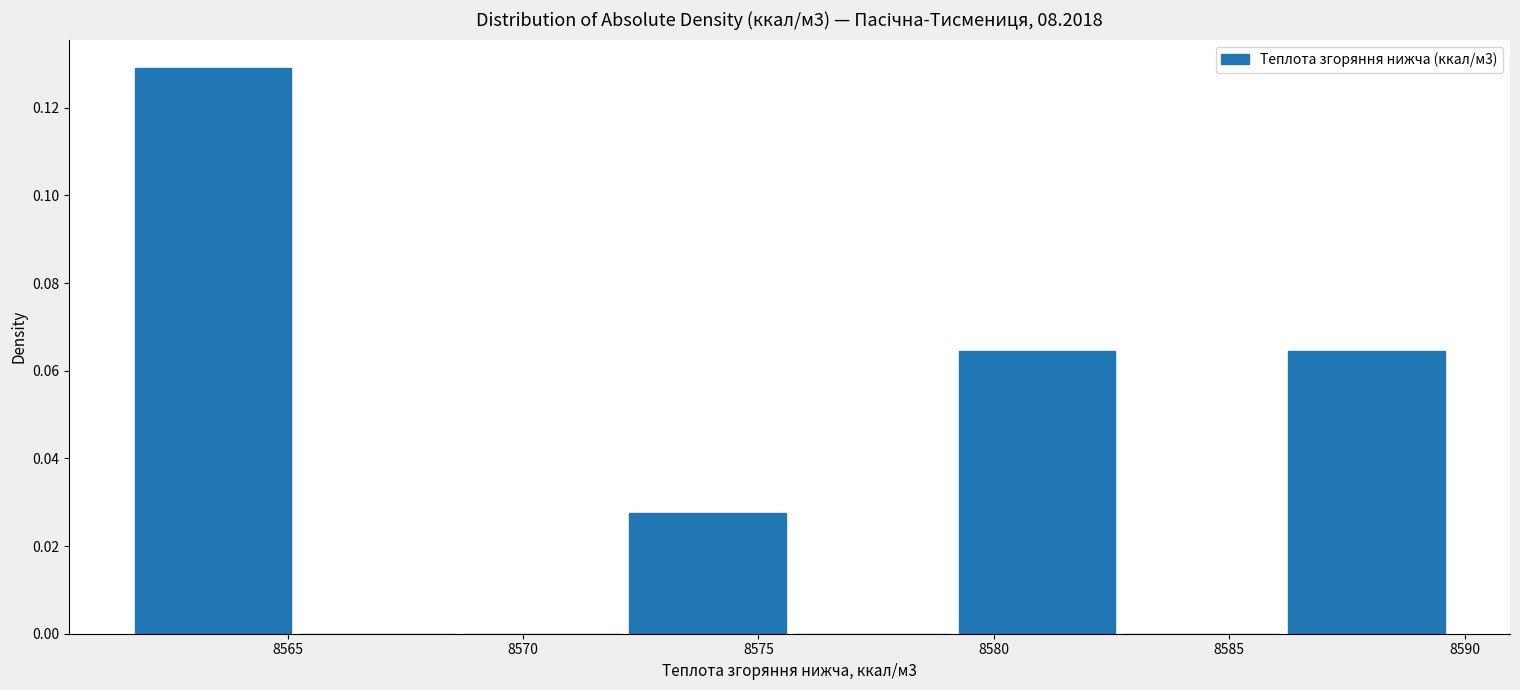

Reading left to right, list every bar in this chart as the range it spans on the x-axis followed by its height. Neither the bar edges nor the heights are printed on the chart, so give them approximately, as read against the axes.

8561.5 to 8565.0: 0.130
8565.0 to 8568.5: 0
8568.5 to 8572.0: 0
8572.0 to 8575.5: 0.028
8575.5 to 8579.0: 0
8579.0 to 8582.5: 0.064
8582.5 to 8586.0: 0
8586.0 to 8589.5: 0.064